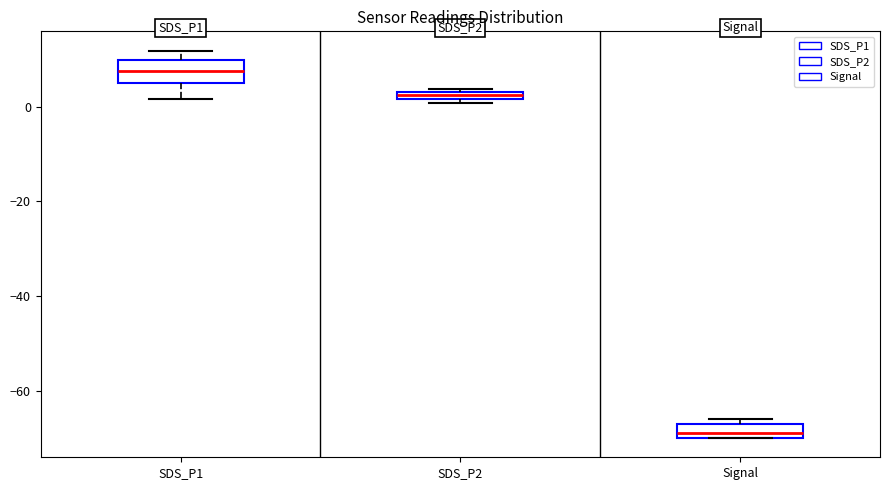

Where is the upper edge of the box for SDS_P2 on the y-axis? The values are not printed on the chart, so give them approximately, as read against the axis.

4